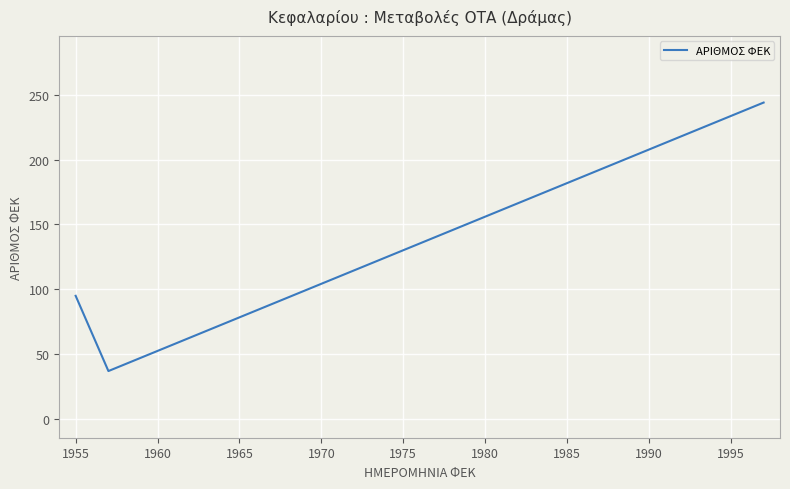

What is the sum of all values?

376